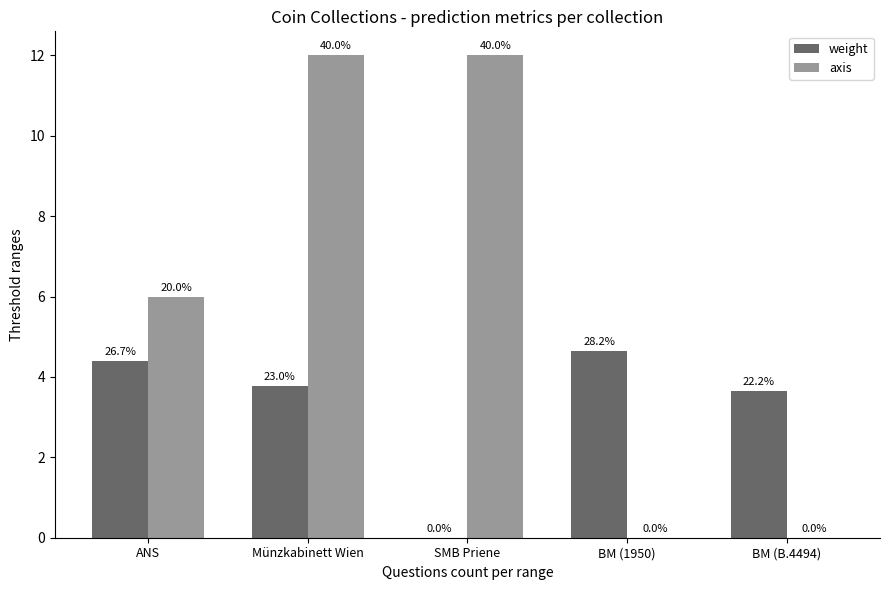

Reading left to right, extract all data points from this chart.

weight: ANS=4.4	Münzkabinett Wien=3.8	SMB Priene=0.0	BM (1950)=4.6	BM (B.4494)=3.6
axis: ANS=6.0	Münzkabinett Wien=12.0	SMB Priene=12.0	BM (1950)=0.0	BM (B.4494)=0.0